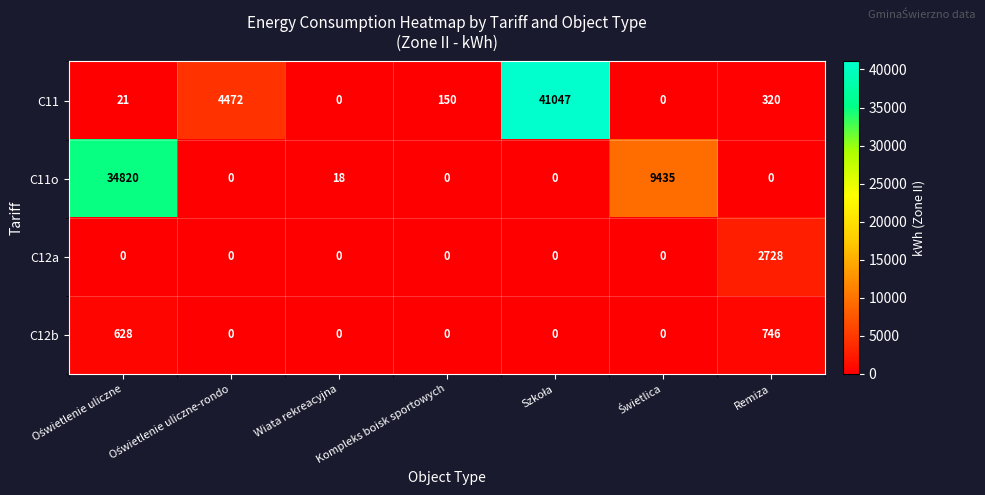

List the series in order of their peak value, highest first.

C11, C11o, C12a, C12b